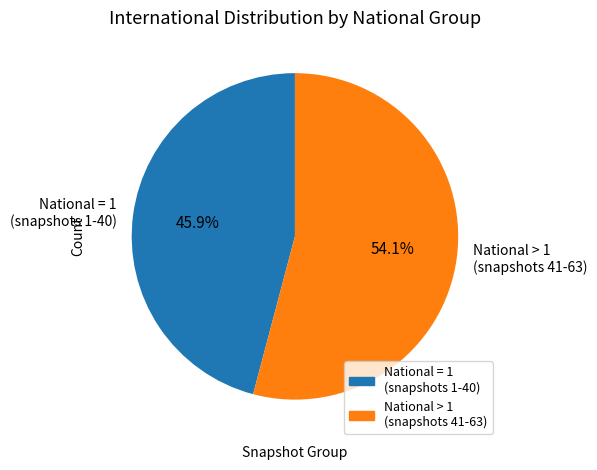

Which category has the smallest portion of the pie?

National = 1 (snapshots 1-40)